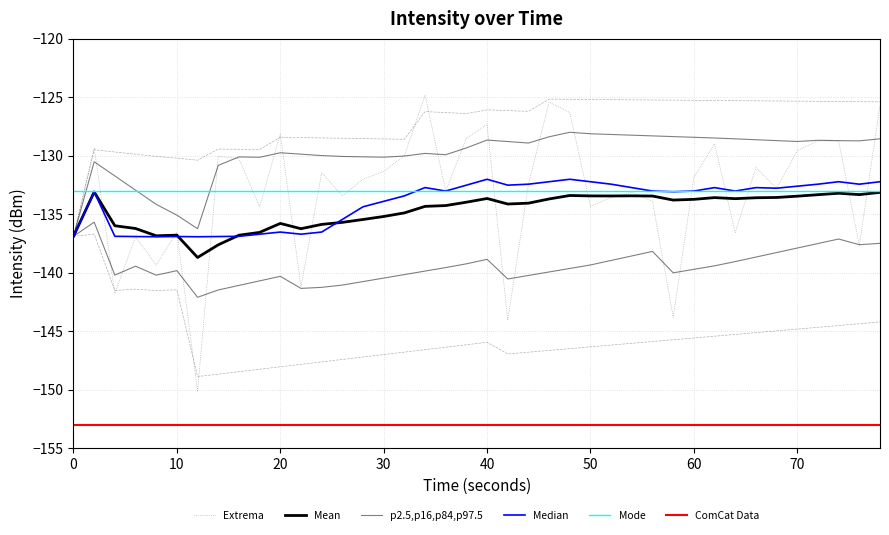

Reading right to left, extract all data points from this chart.

-125.7	-137.7	-128.7	-128.7	-129.6	-132.8	-131.0	-136.6	-129.0	-131.9	-143.8	-133.9	-133.1	-133.6	-134.3	-126.3	-125.4	-132.4	-144.1	-127.3	-128.5	-133.0	-124.8	-130.0	-131.3	-132.0	-133.4	-131.4	-141.2	-128.1	-134.4	-130.2	-130.0	-150.1	-136.5	-139.3	-136.9	-141.8	-129.3	-136.9